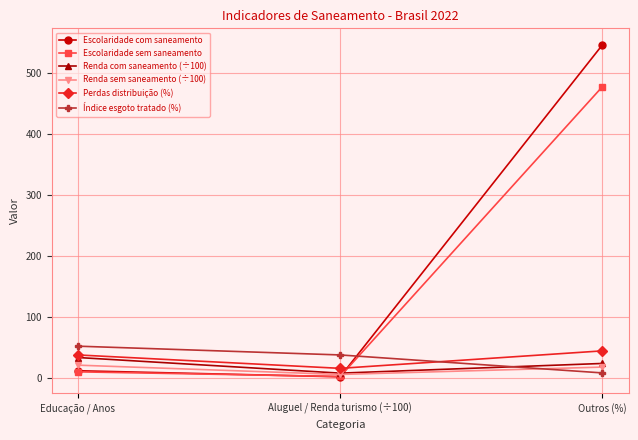

What are all the series names shown in the legend?

Escolaridade com saneamento, Escolaridade sem saneamento, Renda com saneamento (÷100), Renda sem saneamento (÷100), Perdas distribuição (%), Índice esgoto tratado (%)